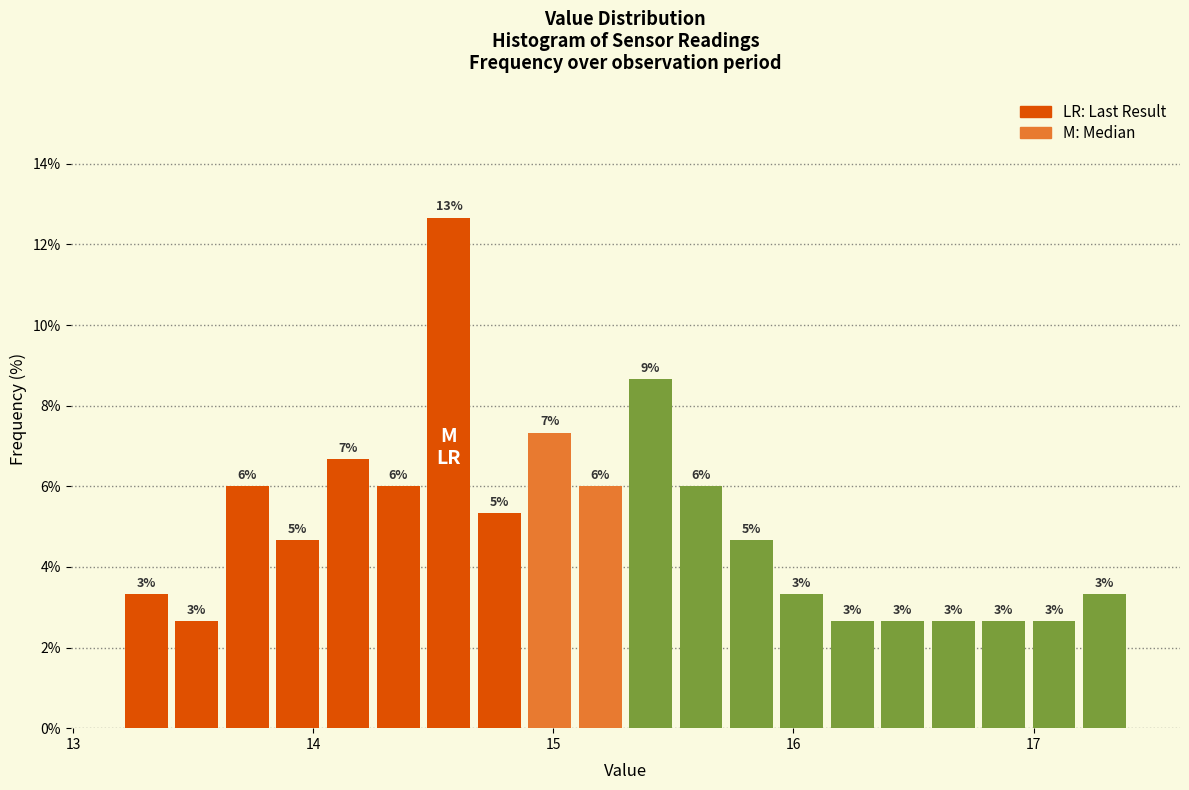

Read against the x-axis, roughly where is the centre of the tallest bar?

14.6